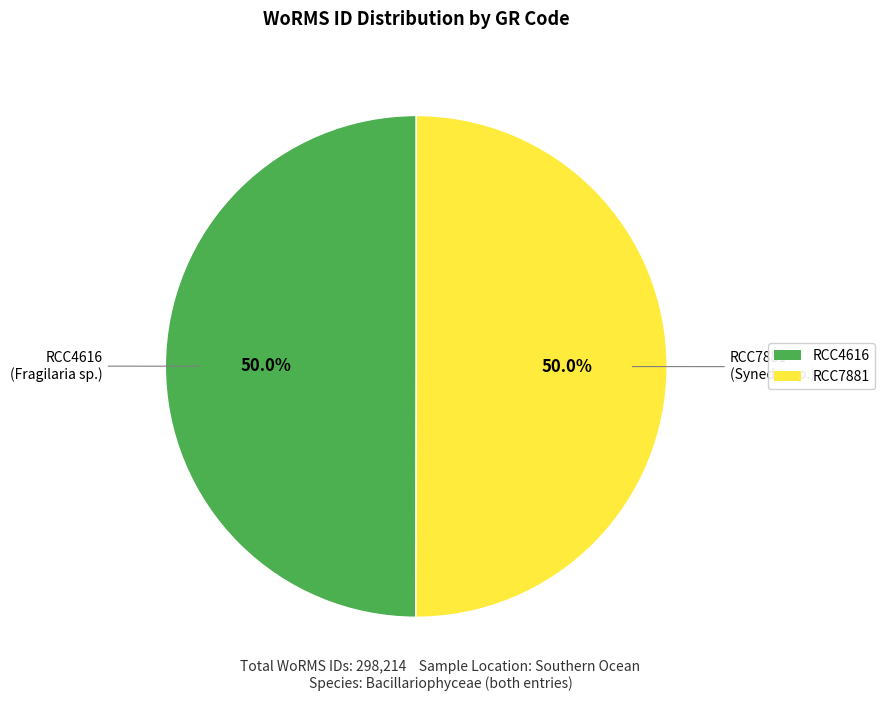

Approximately how many times larger is the value at RCC4616 compared to RCC7881?

1.0